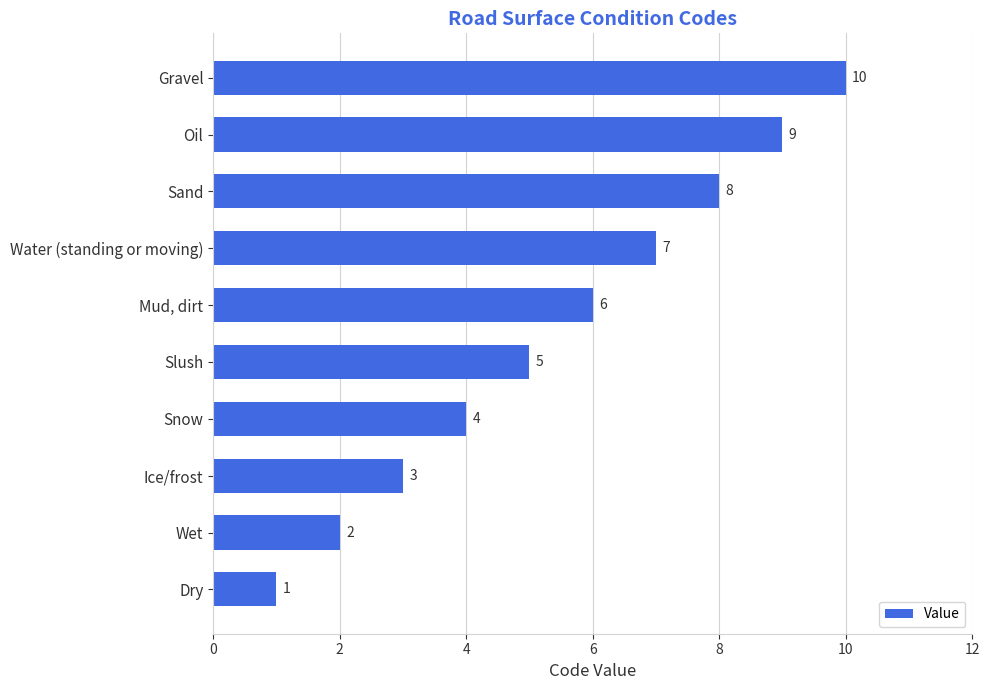

Count the values in the range 3 to 8.

6